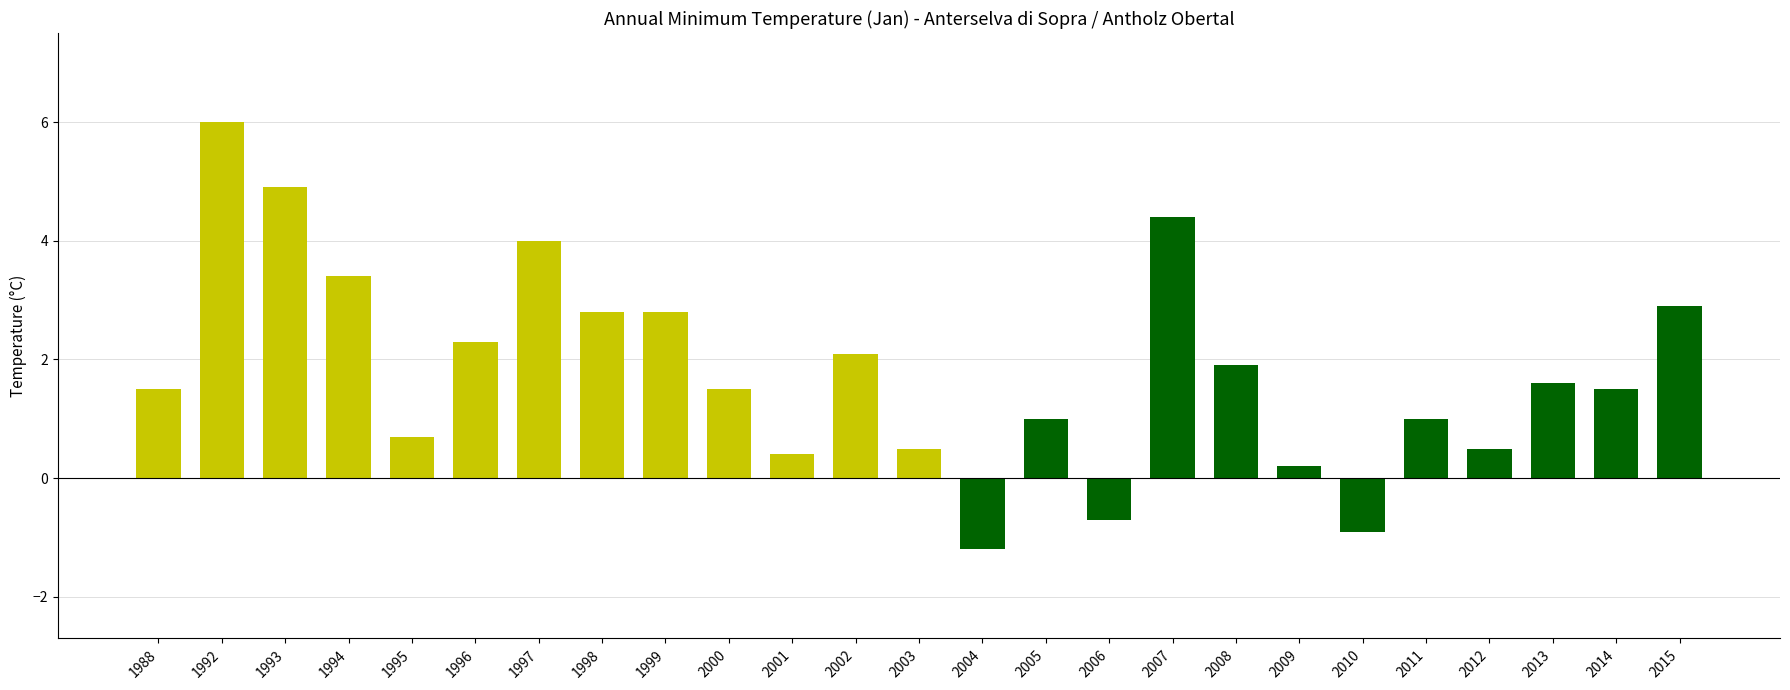

How many bars are there in total?

25